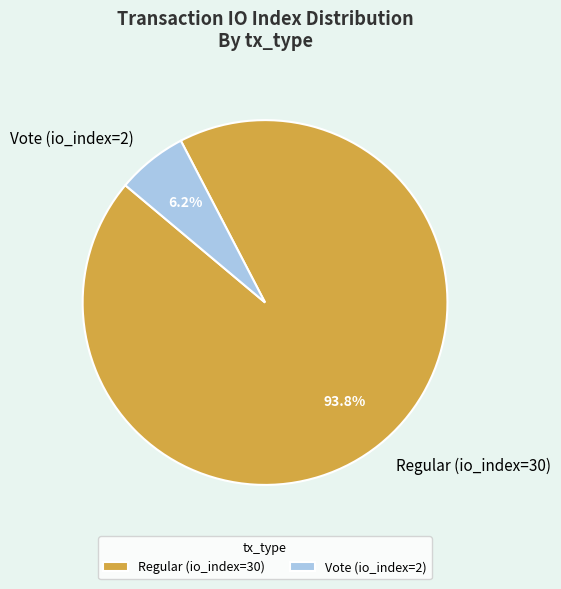

Combined, what portion of the pie is Vote (io_index=2) and Regular (io_index=30)?

100.0%